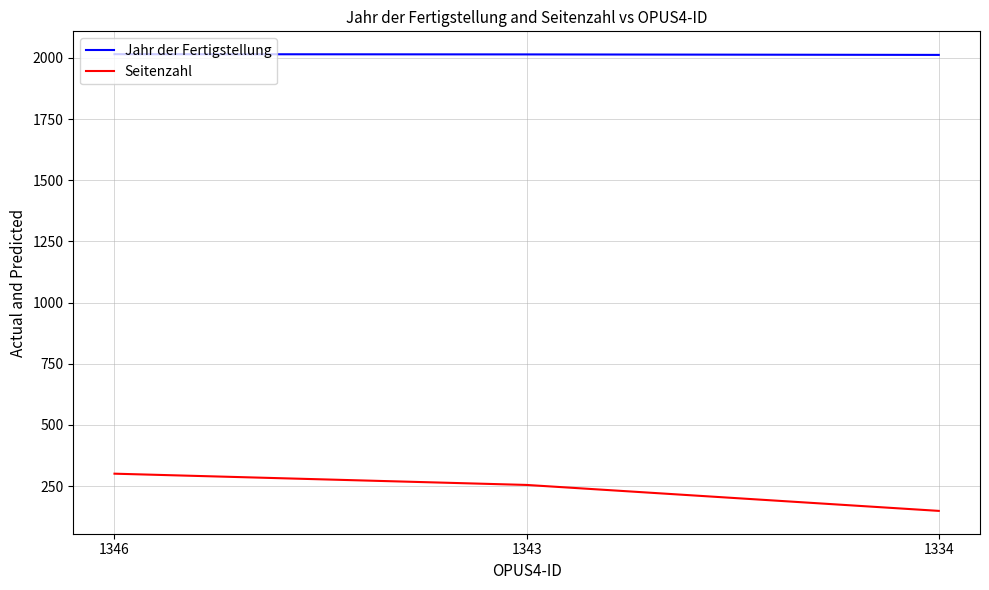

At which category does the chart reach its minimum across all series?

1334